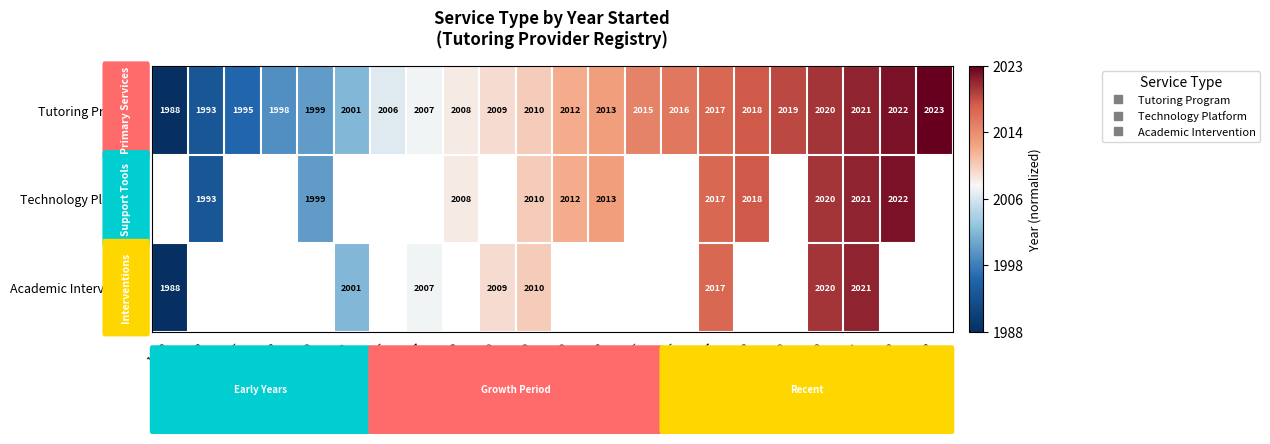

At which category does the chart reach its minimum across all series?

1988